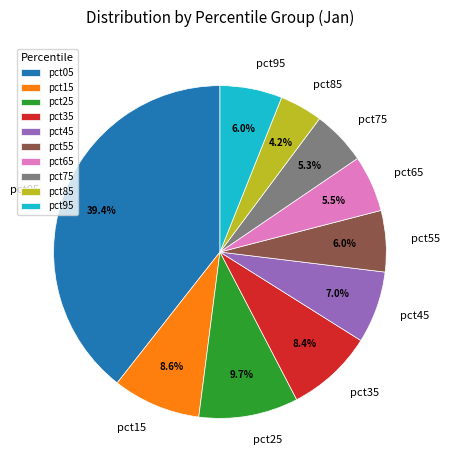

Count the number of slices in the pie.

10